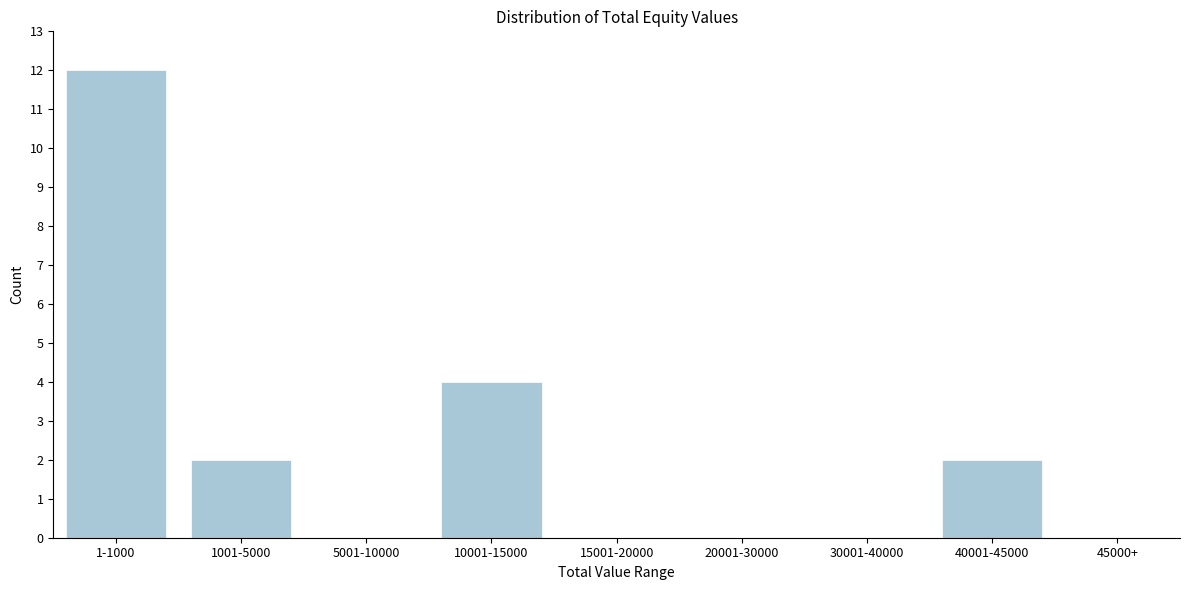

Reading left to right, transcribe all the data shown in this chart.

1-1000=12	1001-5000=2	5001-10000=0	10001-15000=4	15001-20000=0	20001-30000=0	30001-40000=0	40001-45000=2	45000+=0